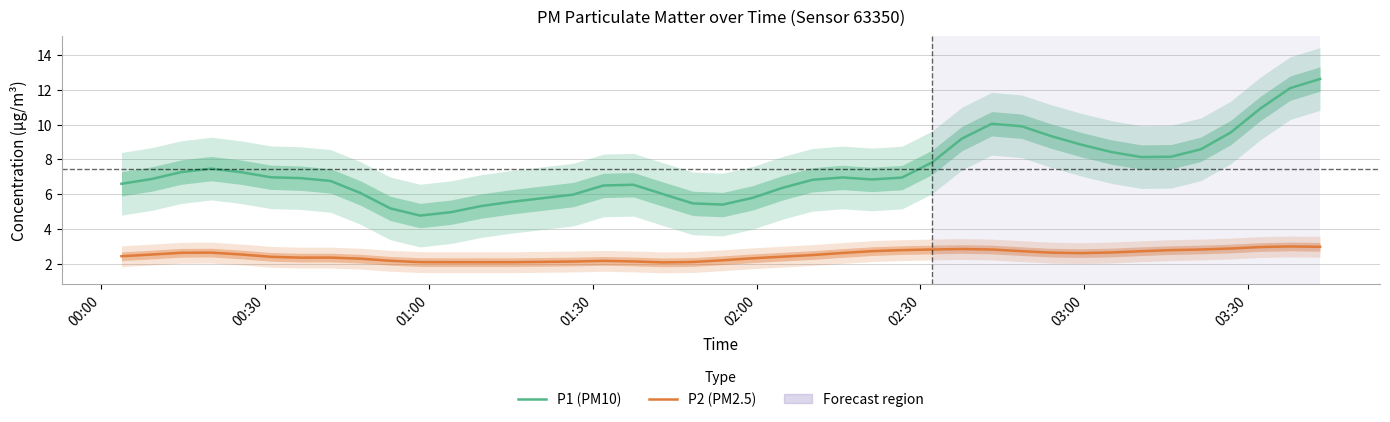

What are all the series names shown in the legend?

P1 (PM10), P2 (PM2.5)